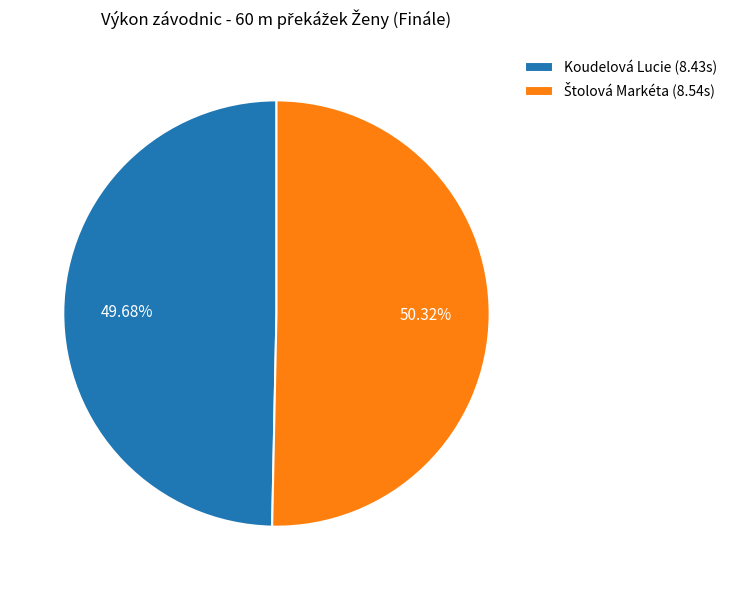

Is there any slice that represents more than half of the pie?

Yes